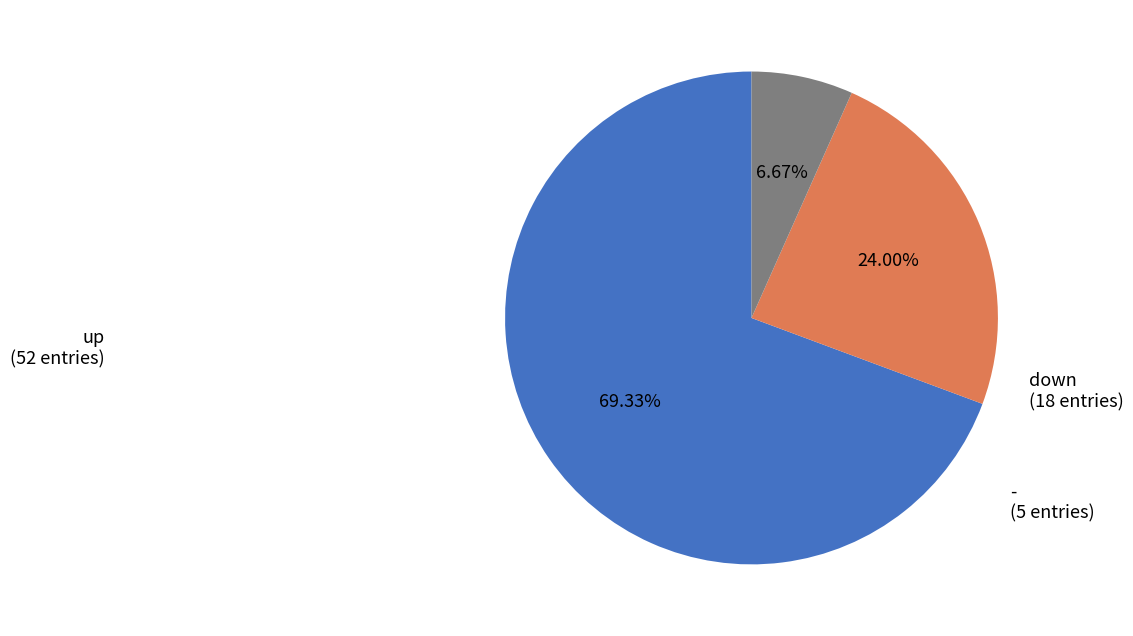

How many slices are in this pie chart?

3